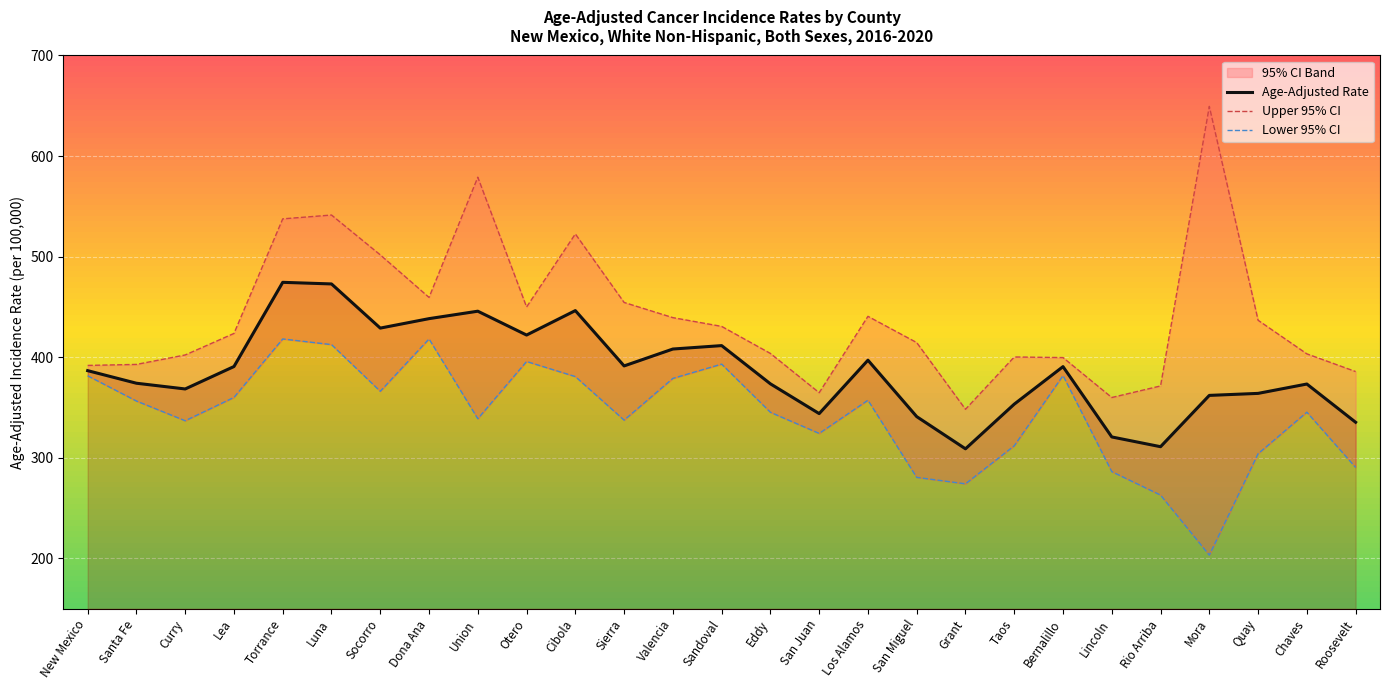

What is the spread (max minus min) of values at Quay?

132.7